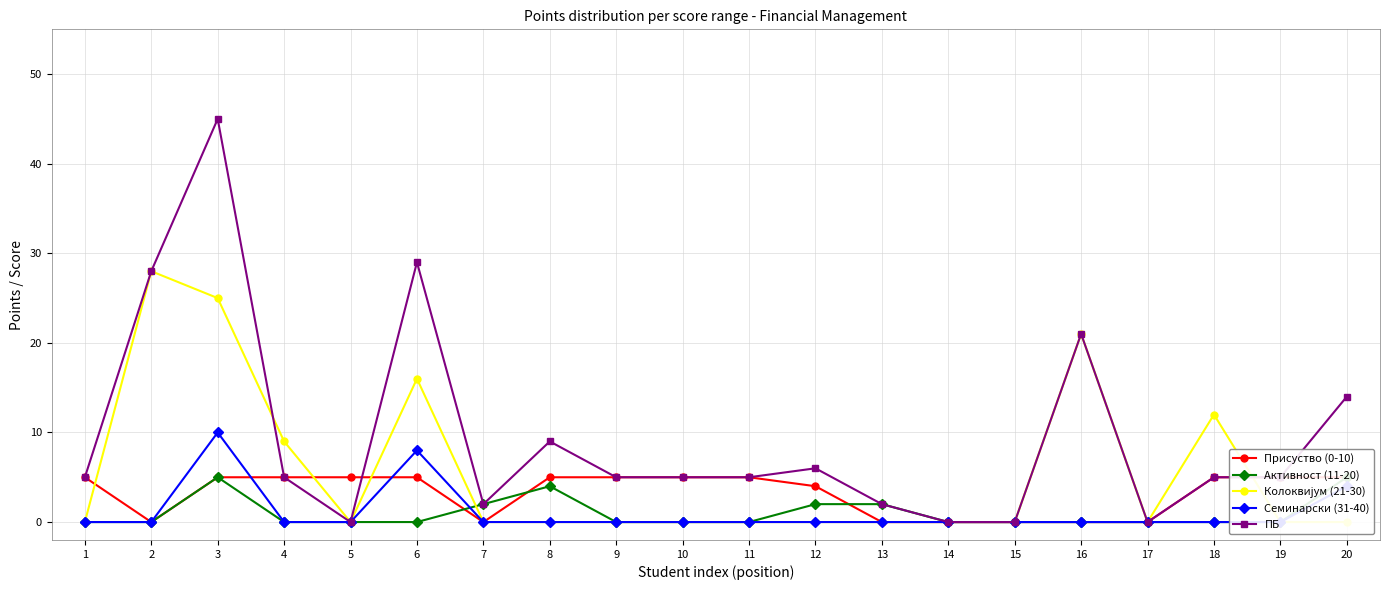

What is the average value of the Колоквијум (21-30) series?

6